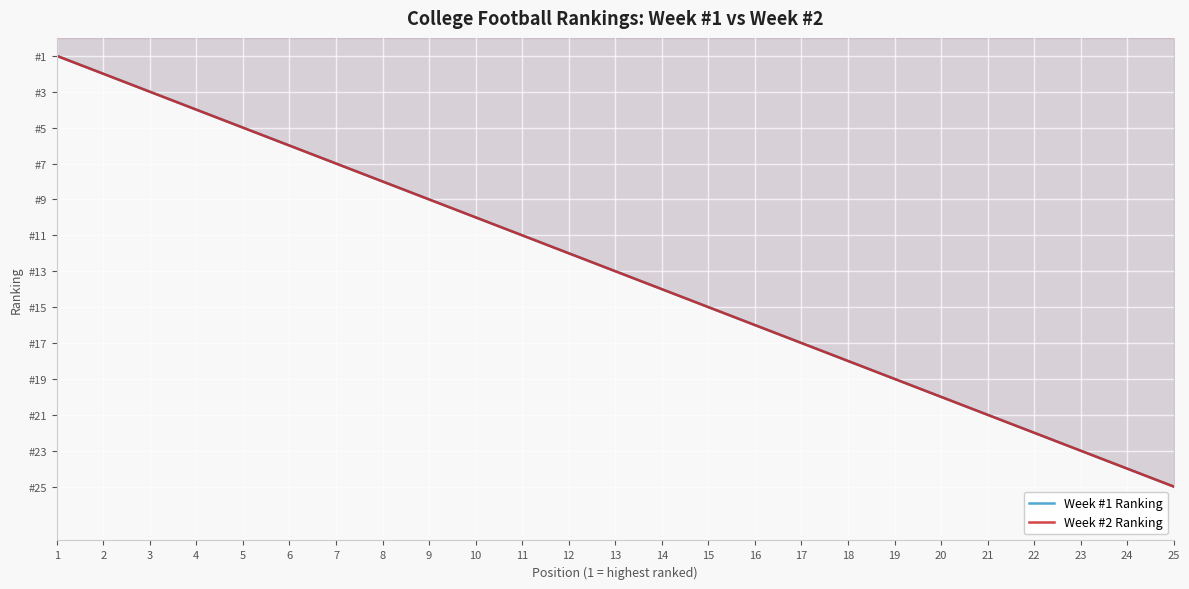

What are all the series names shown in the legend?

Week #1 Ranking, Week #2 Ranking